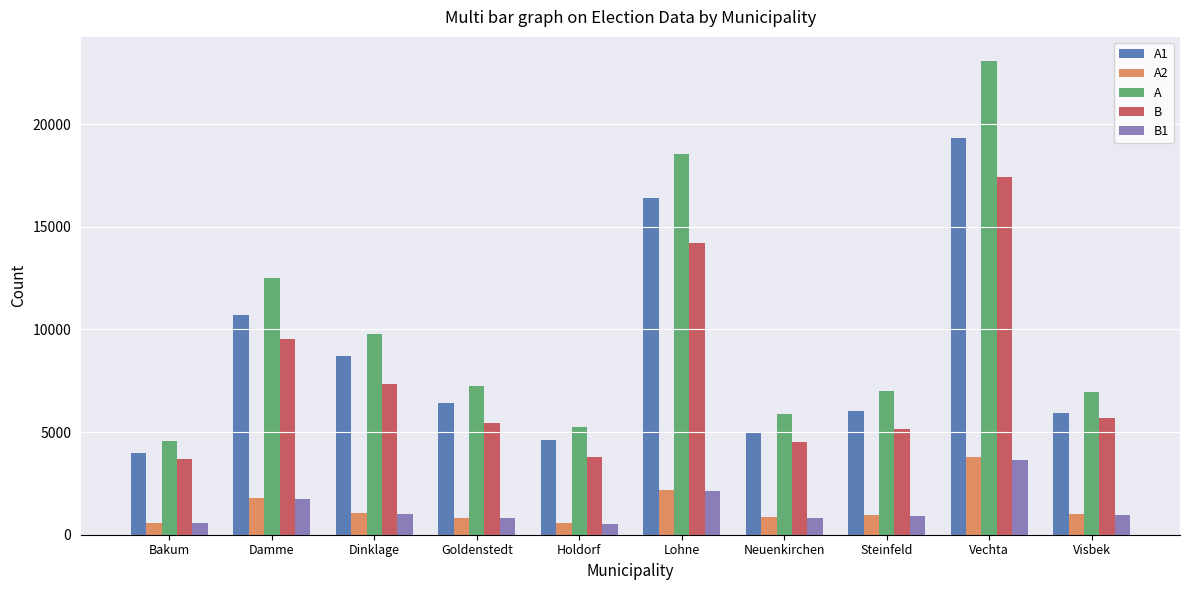

How many bars are there in total?

50